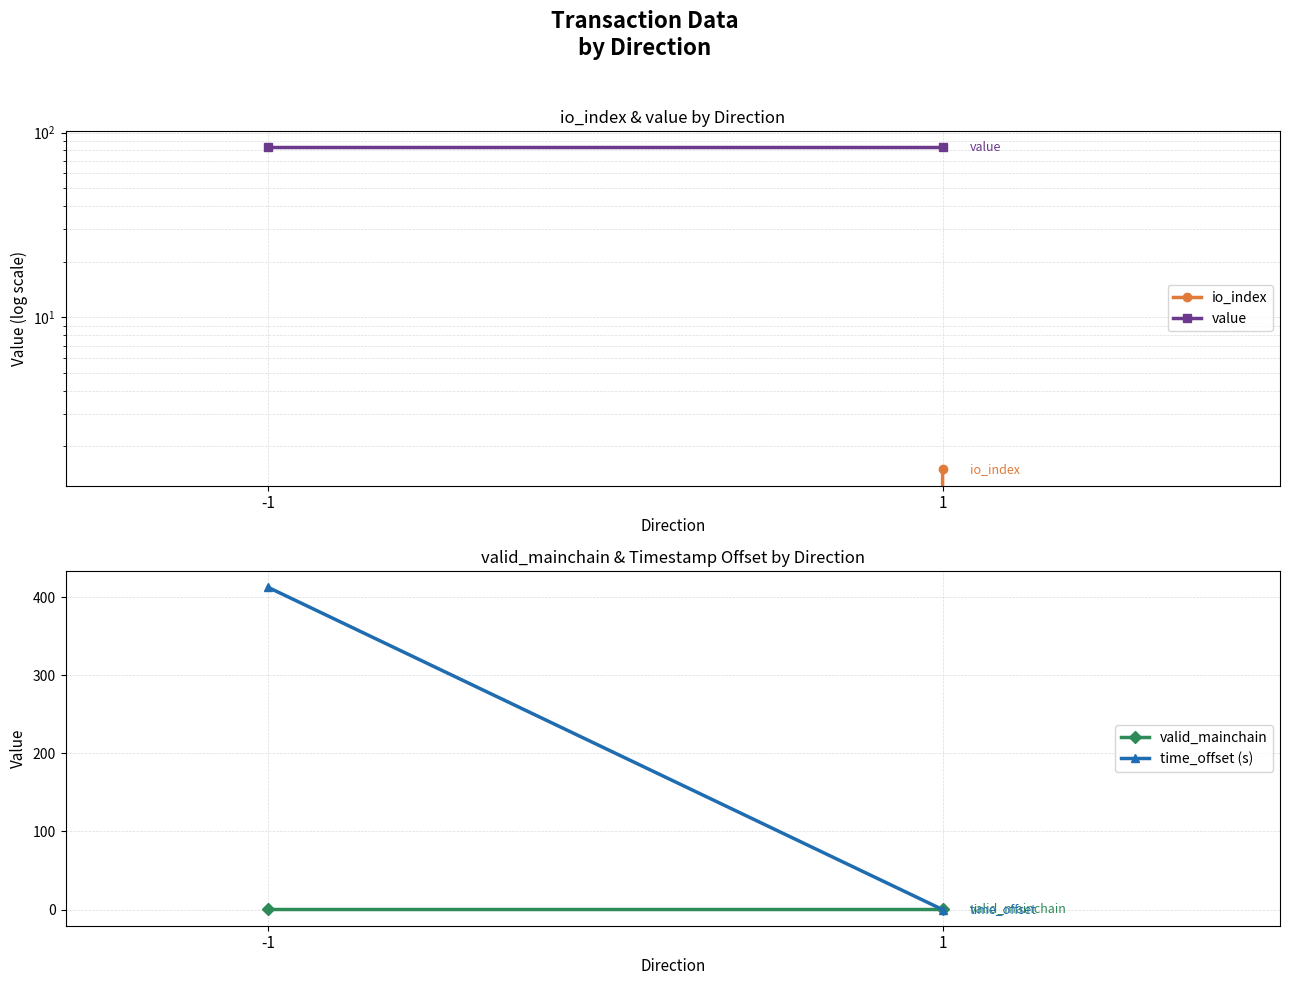

Is this an area chart (filled region under the line)?

No